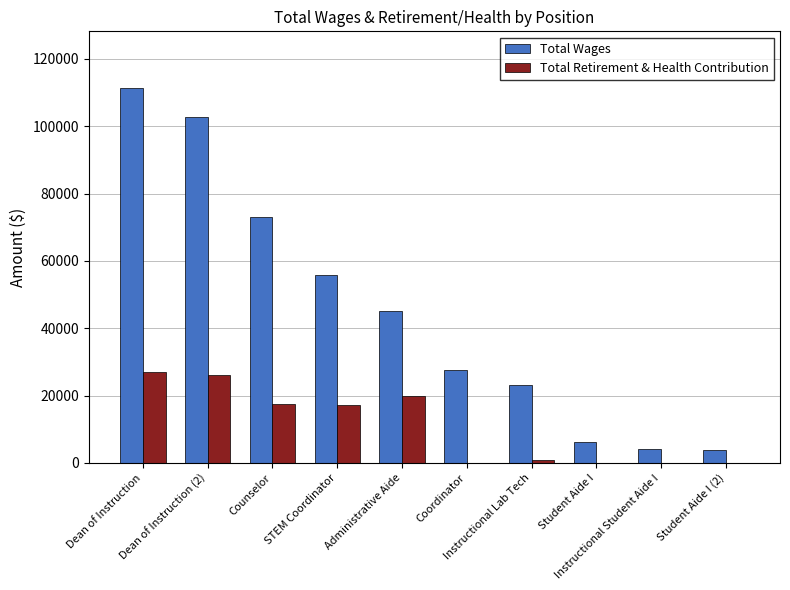

The Total Retirement & Health Contribution series shows 0 at Coordinator. True or false?

True